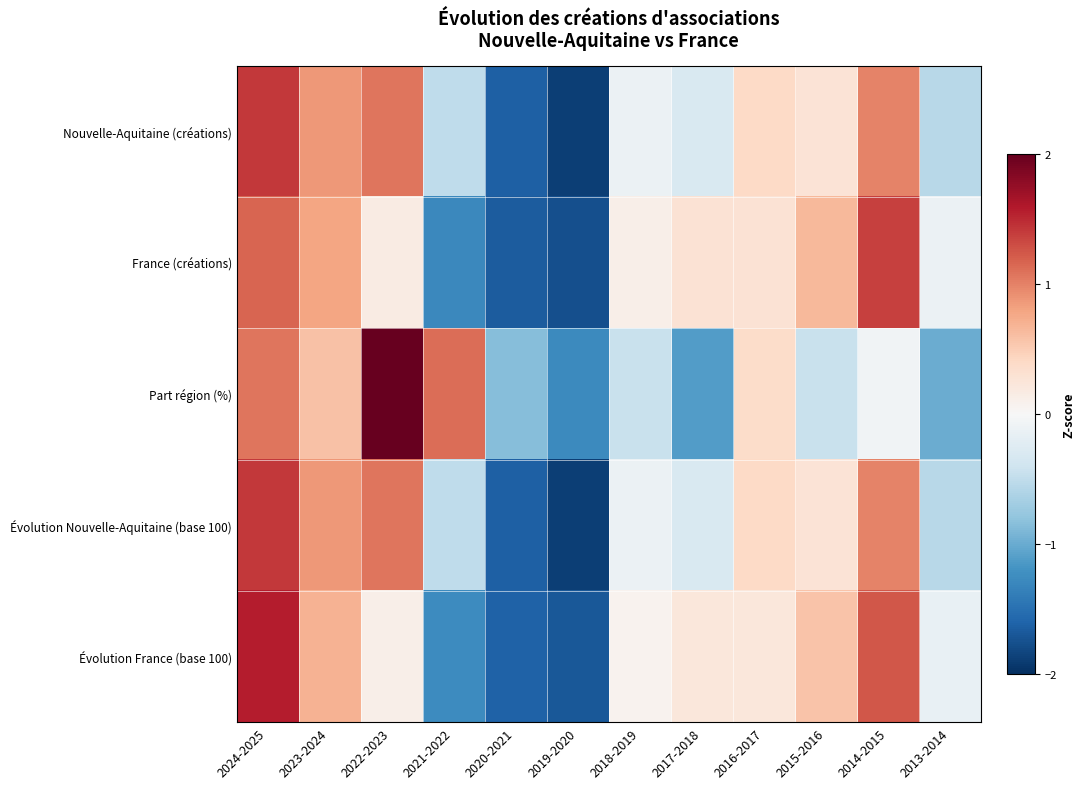

Reading right to left, list all the values displayed in this chart.

Nouvelle-Aquitaine (créations): 2013-2014=-0.6	2014-2015=1.0	2015-2016=0.3	2016-2017=0.4	2017-2018=-0.3	2018-2019=-0.1	2019-2020=-1.9	2020-2021=-1.6	2021-2022=-0.5	2022-2023=1.1	2023-2024=0.9	2024-2025=1.4
France (créations): 2013-2014=-0.1	2014-2015=1.4	2015-2016=0.6	2016-2017=0.3	2017-2018=0.3	2018-2019=0.1	2019-2020=-1.8	2020-2021=-1.7	2021-2022=-1.3	2022-2023=0.2	2023-2024=0.8	2024-2025=1.2
Part région (%): 2013-2014=-1.0	2014-2015=-0.1	2015-2016=-0.4	2016-2017=0.4	2017-2018=-1.1	2018-2019=-0.4	2019-2020=-1.3	2020-2021=-0.8	2021-2022=1.1	2022-2023=2.0	2023-2024=0.6	2024-2025=1.1
Évolution Nouvelle-Aquitaine (base 100): 2013-2014=-0.6	2014-2015=1.0	2015-2016=0.3	2016-2017=0.4	2017-2018=-0.3	2018-2019=-0.1	2019-2020=-1.9	2020-2021=-1.6	2021-2022=-0.5	2022-2023=1.1	2023-2024=0.9	2024-2025=1.4
Évolution France (base 100): 2013-2014=-0.2	2014-2015=1.2	2015-2016=0.6	2016-2017=0.2	2017-2018=0.2	2018-2019=0.1	2019-2020=-1.7	2020-2021=-1.6	2021-2022=-1.3	2022-2023=0.1	2023-2024=0.7	2024-2025=1.6